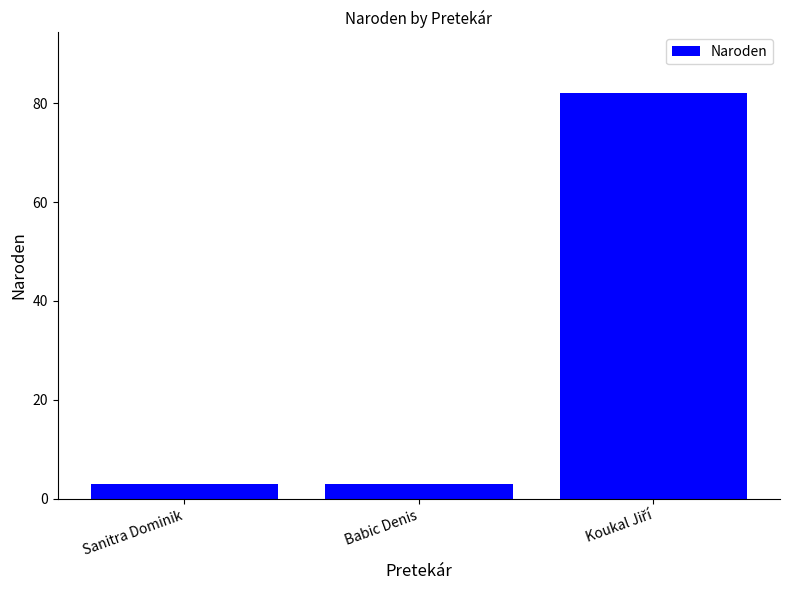

Are the bars grouped side by side (vs. stacked)?

No